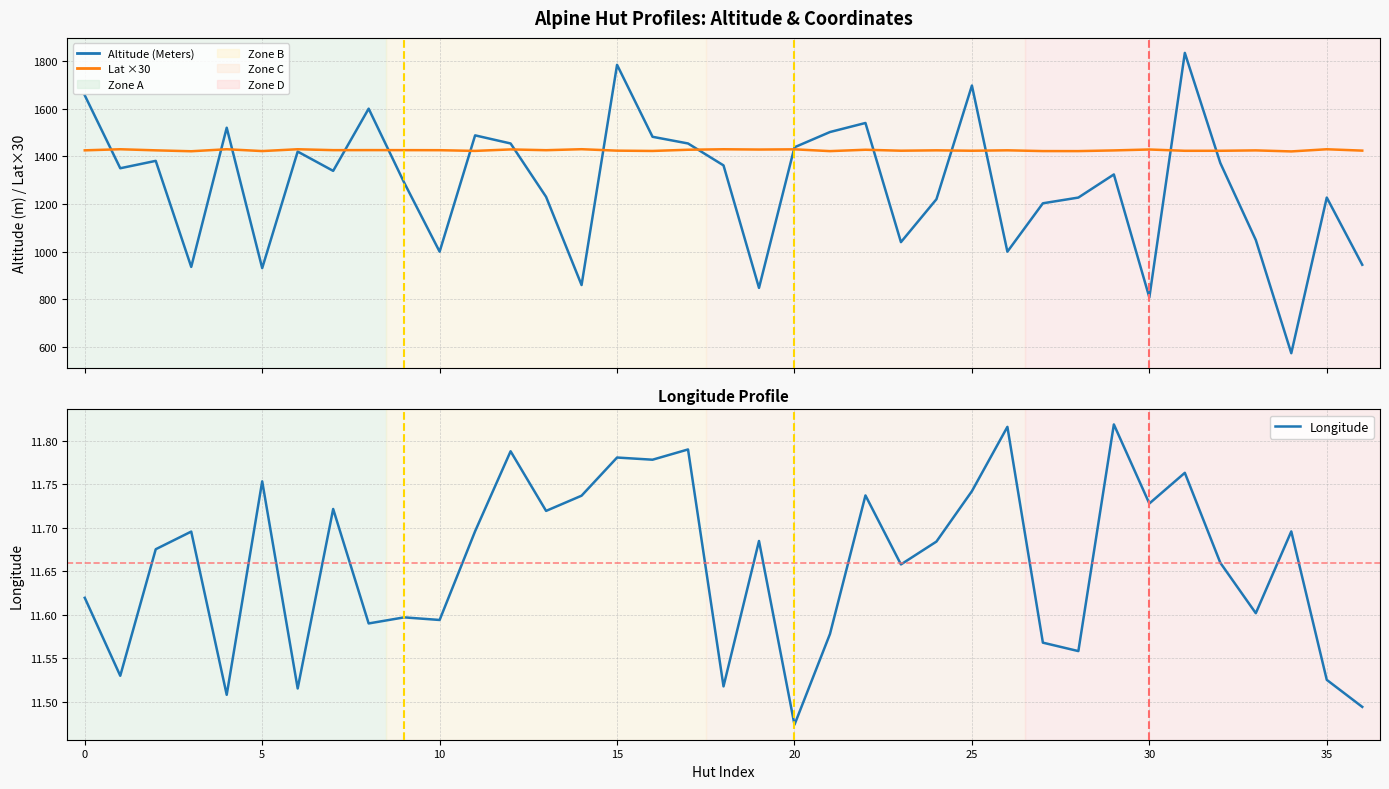

In Lat ×30, how many points are higher than both neighbors (excluding endpoints)?

14